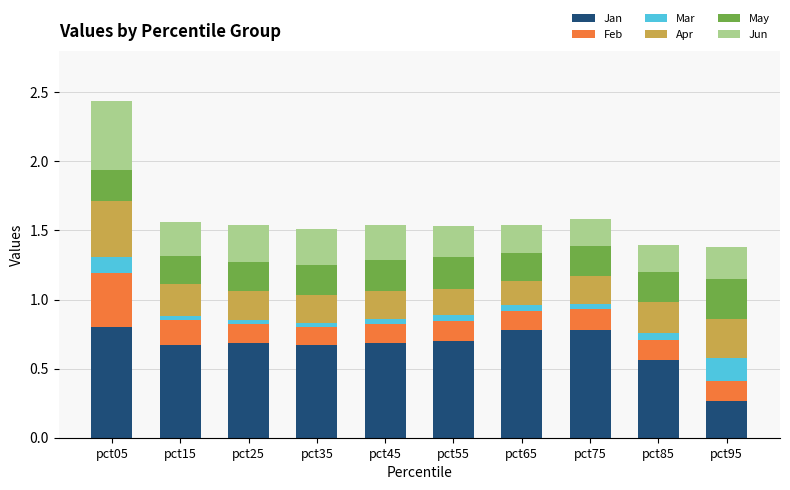

The value of Jan at pct45 is 0.7. True or false?

True